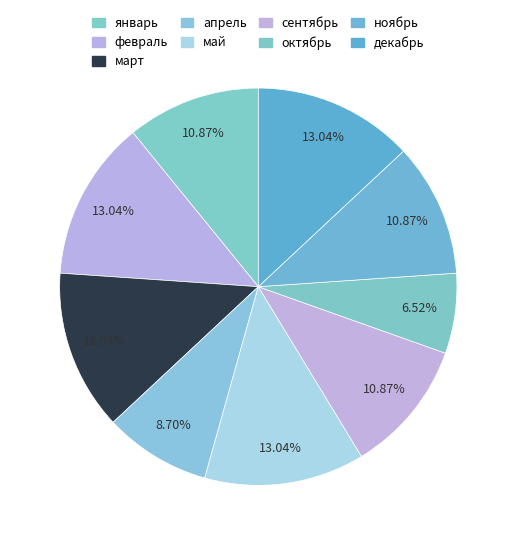

Rank the categories by value from highest to lowest.

февраль, март, май, декабрь, январь, сентябрь, ноябрь, апрель, октябрь